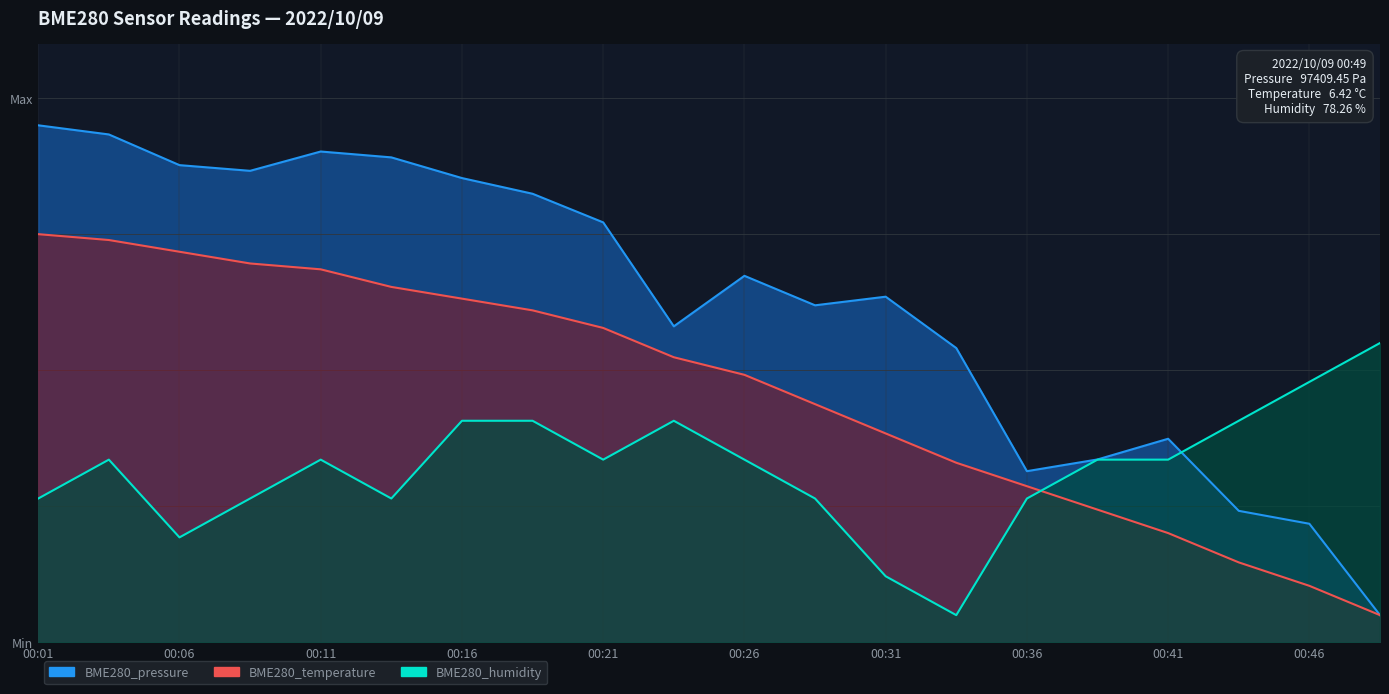

List the labels in order of BME280_humidity value, largest first.

00:49, 00:46, 00:16, 00:19, 00:24, 00:44, 00:04, 00:11, 00:21, 00:26, 00:39, 00:41, 00:01, 00:09, 00:14, 00:29, 00:36, 00:06, 00:31, 00:34